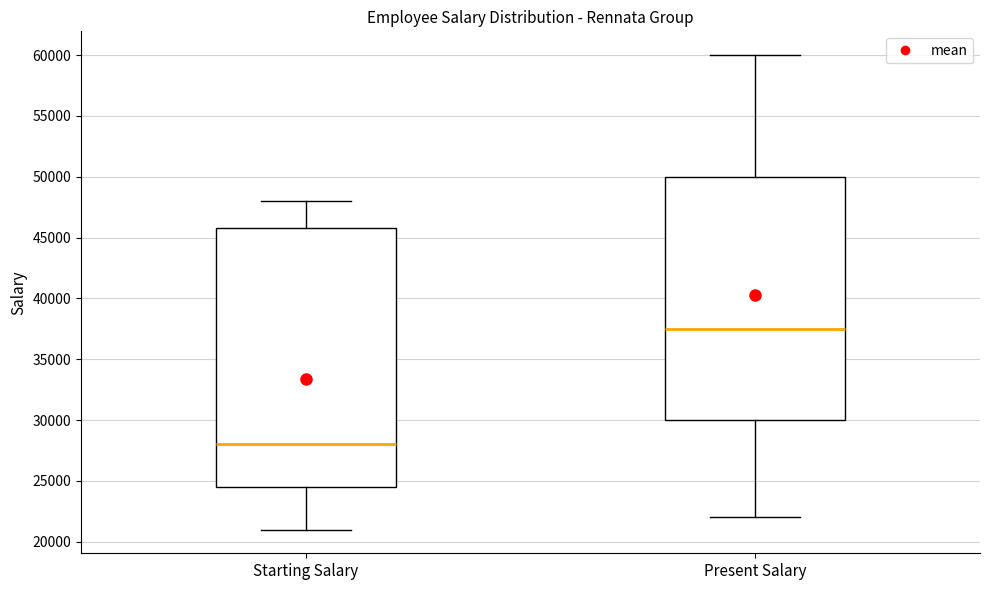

Which box has the highest median line?

Present Salary